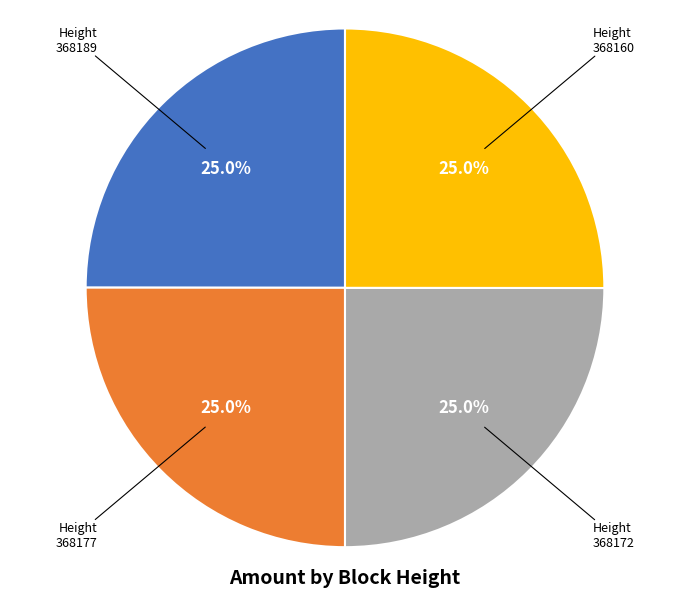

What is the ratio of the value at 368177 to the value at 368172?

1.0